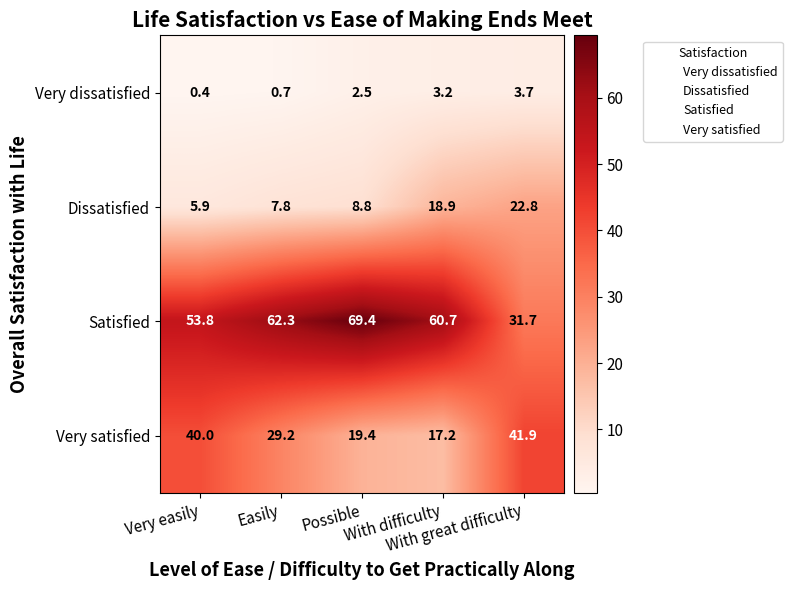

Count the number of data series in this chart.

4